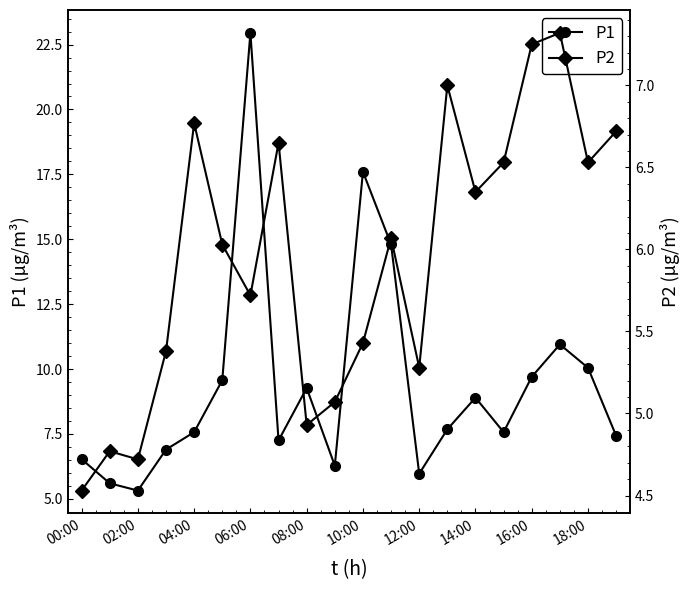

True or false: P1 and P2 cross at least once.

False